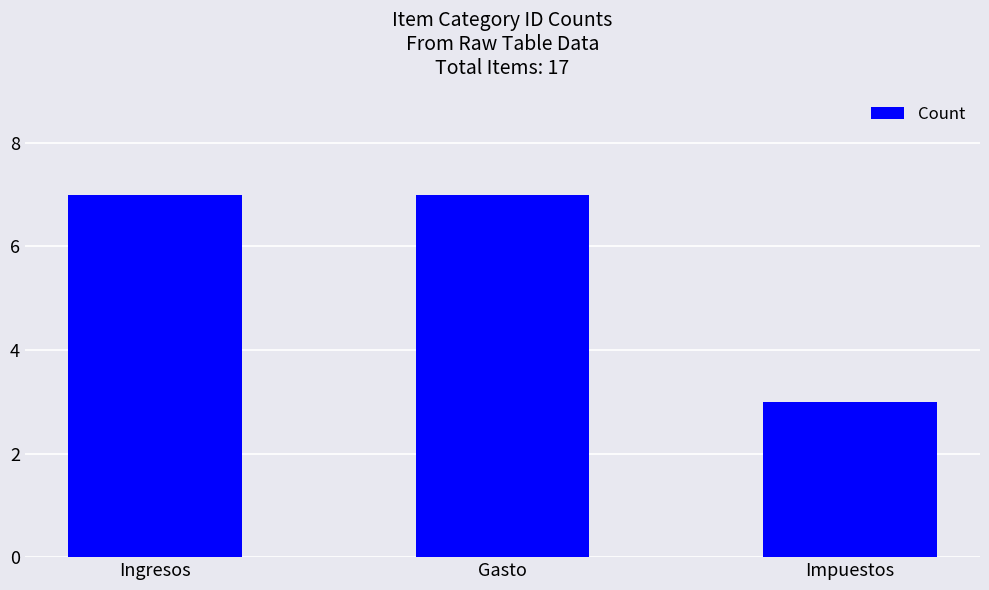

Are the bars horizontal?

No